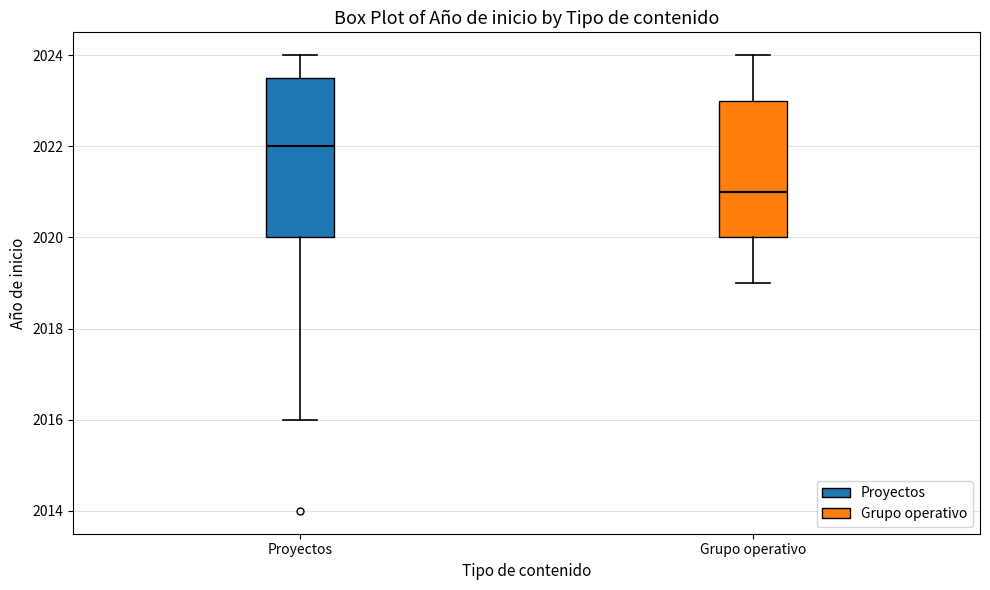

Comparing the boxes themselves (not the whiskers), which one is the tallest?

Proyectos